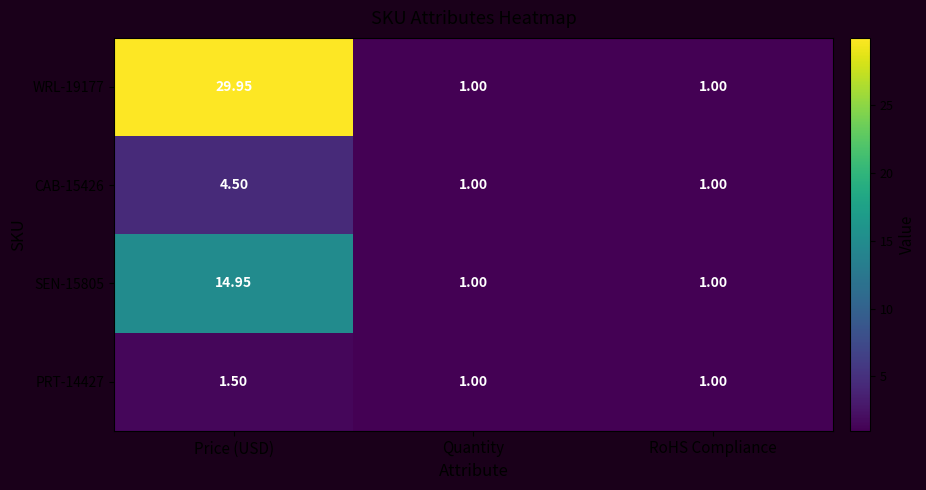

Which category has the highest value in the CAB-15426 series?

Price (USD)